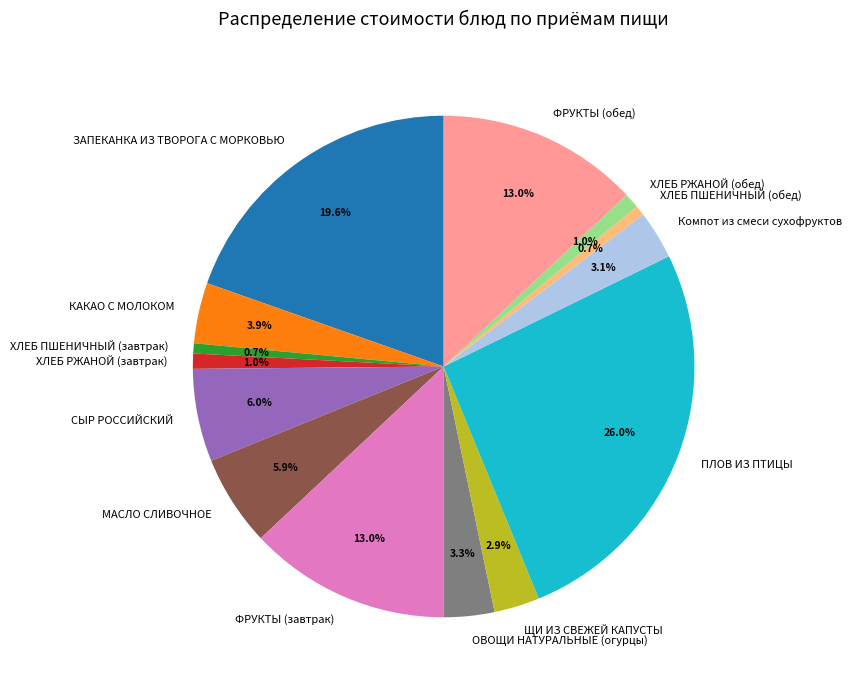

To the nearest percent, what is the average slice percentage?

7%